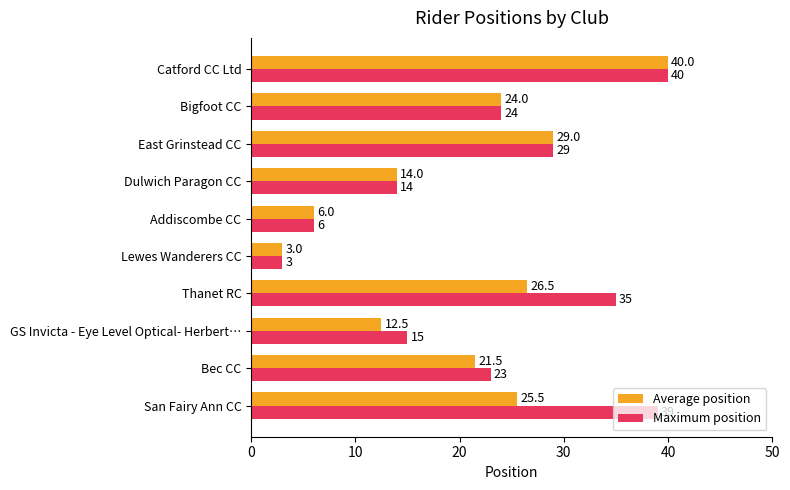

How many data points in Maximum position are less than 24?

5